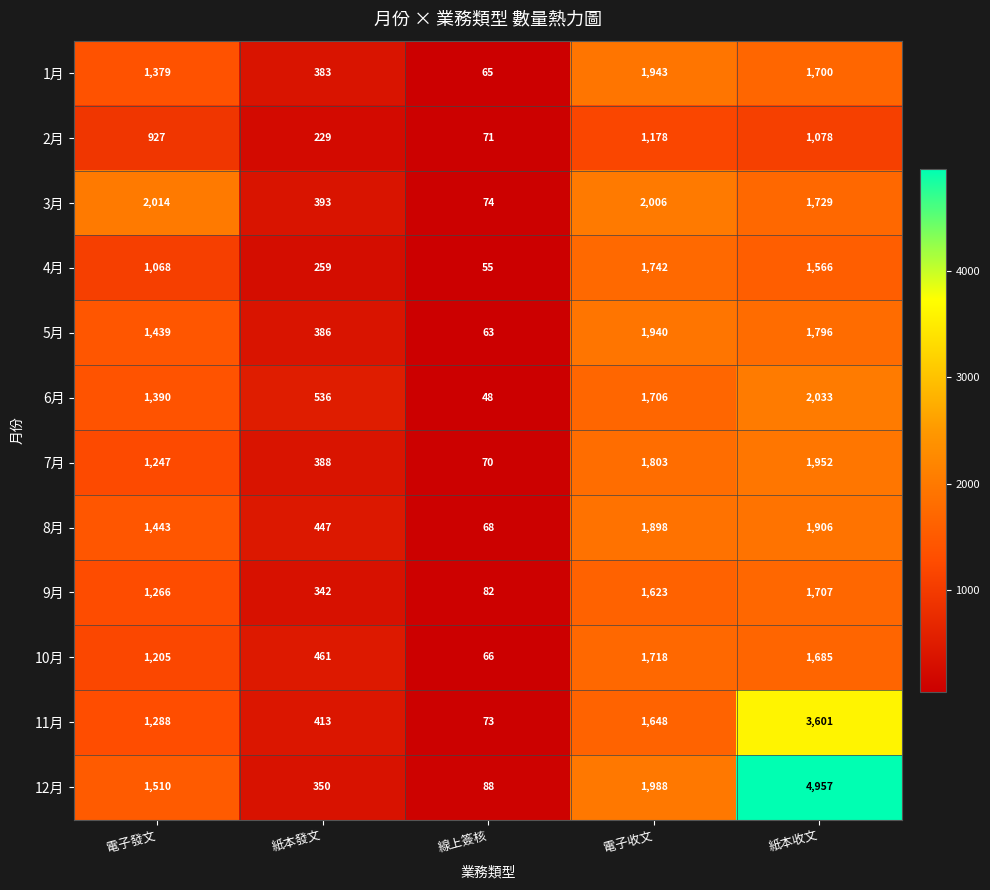

List the series in order of their peak value, highest first.

12月, 11月, 6月, 3月, 7月, 1月, 5月, 8月, 4月, 10月, 9月, 2月